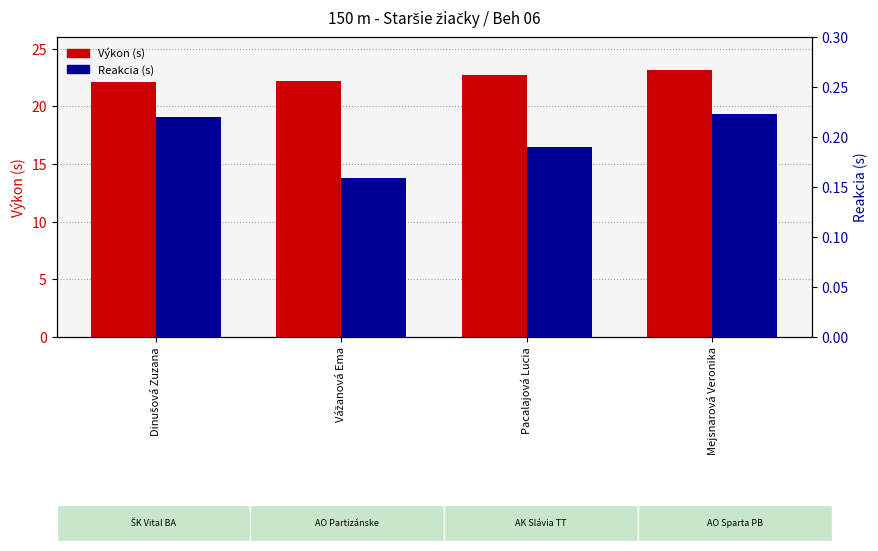

What is the value of the Reakcie bar at the 1st from the left?

0.2